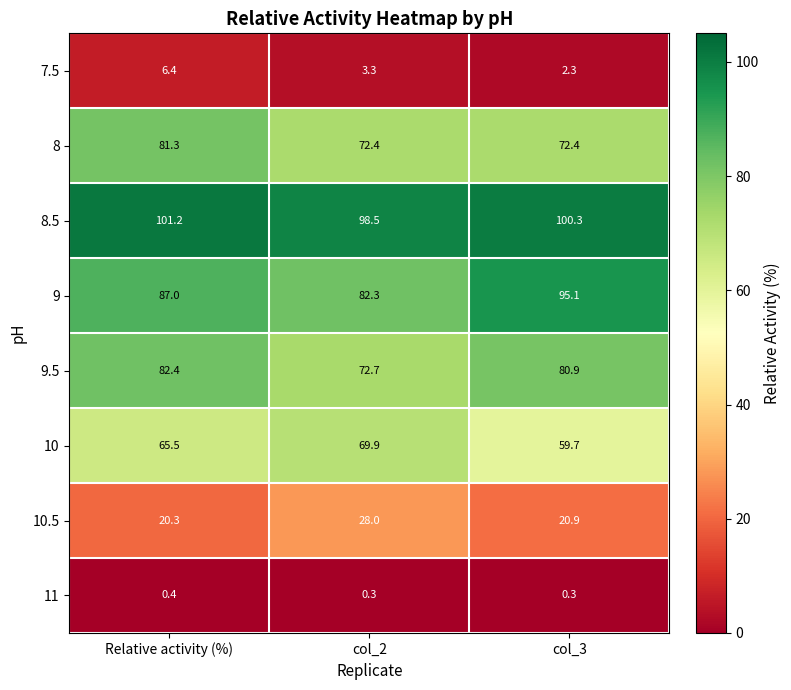

Reading left to right, extract all data points from this chart.

7.5: Relative activity (%)=6.4	col_2=3.3	col_3=2.3
8: Relative activity (%)=81.3	col_2=72.4	col_3=72.4
8.5: Relative activity (%)=101.2	col_2=98.5	col_3=100.3
9: Relative activity (%)=87.0	col_2=82.3	col_3=95.1
9.5: Relative activity (%)=82.4	col_2=72.7	col_3=80.9
10: Relative activity (%)=65.5	col_2=69.9	col_3=59.7
10.5: Relative activity (%)=20.3	col_2=28.0	col_3=20.9
11: Relative activity (%)=0.4	col_2=0.3	col_3=0.3